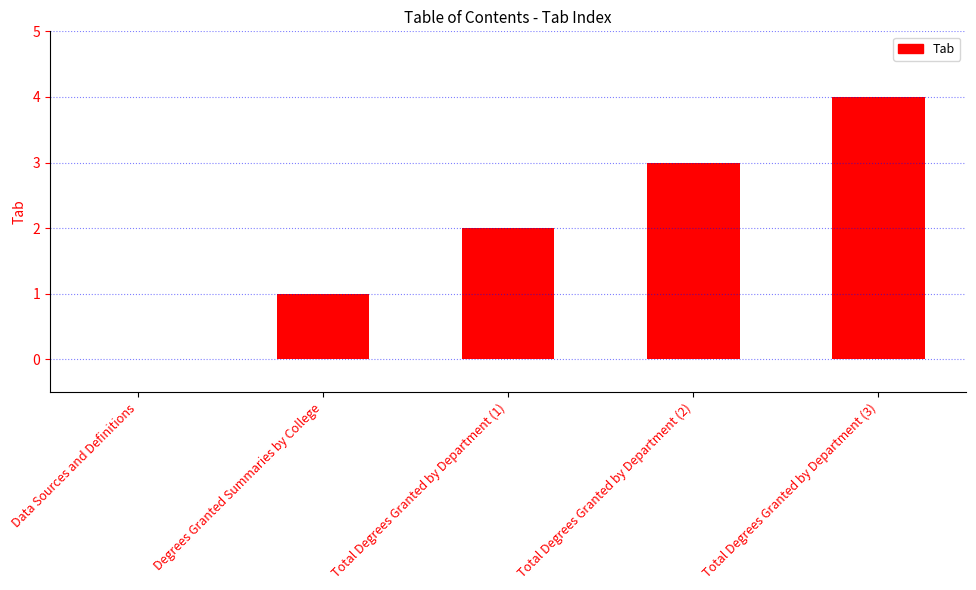

The chart shows a value of 1 at Total Degrees Granted by Department (1). True or false?

False